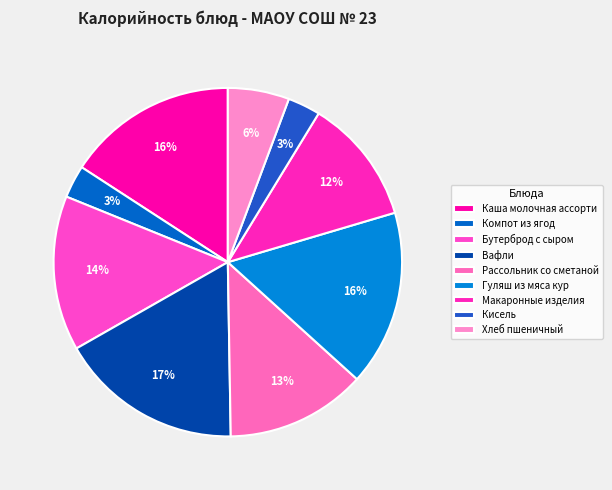

How many segments does this pie chart have?

9